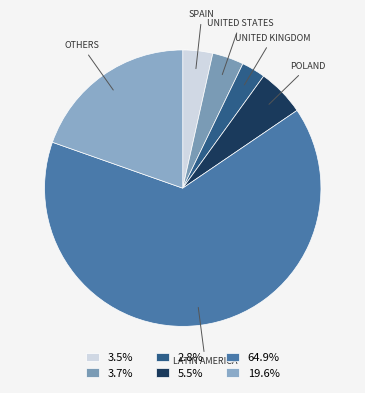

Count the number of slices in the pie.

6